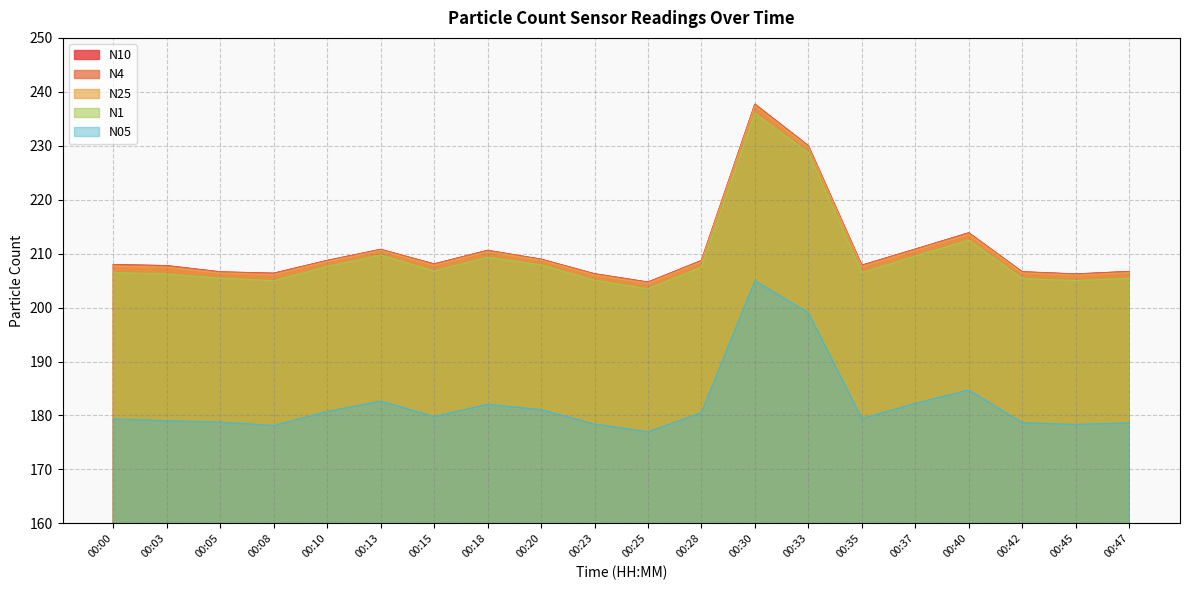

The N10 series shows 93.1 at 00:30. True or false?

False